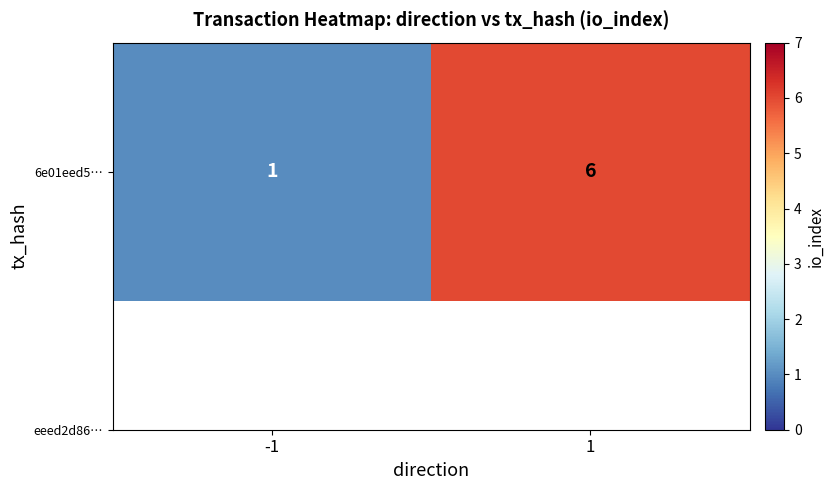

List the labels in order of value, smallest first.

-1, 1